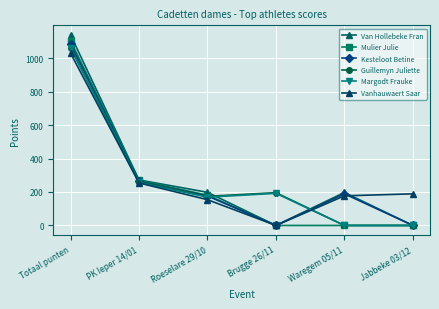

Which label corresponds to the largest value in the chart?

Totaal punten